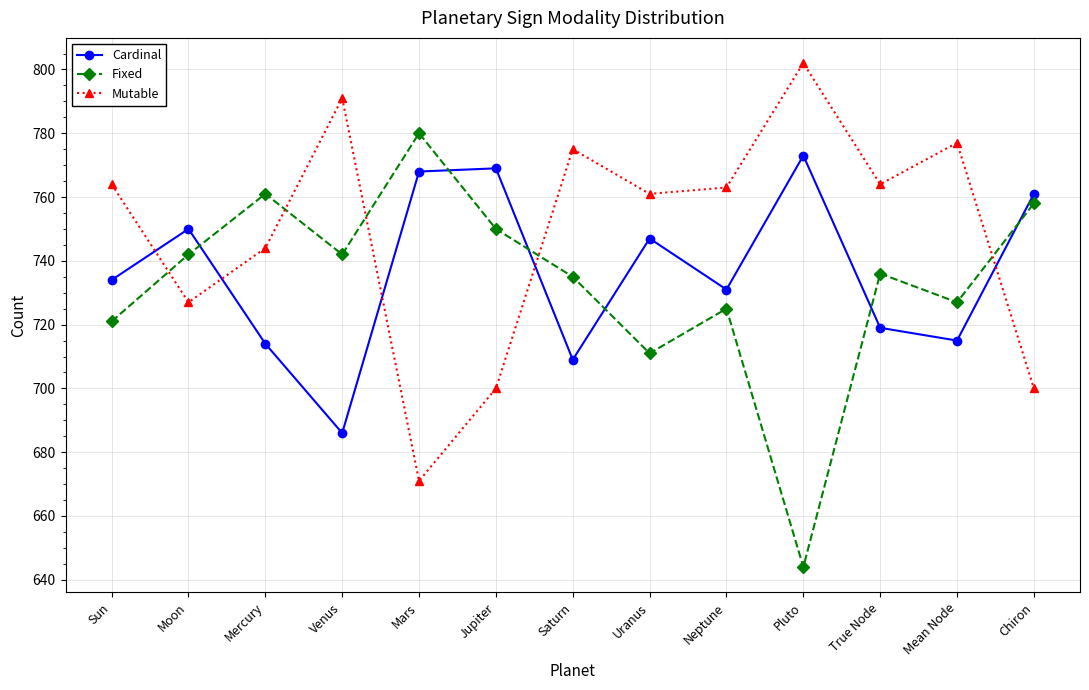

What is the approximate value of Fixed at Pluto, to the nearest 50?

650